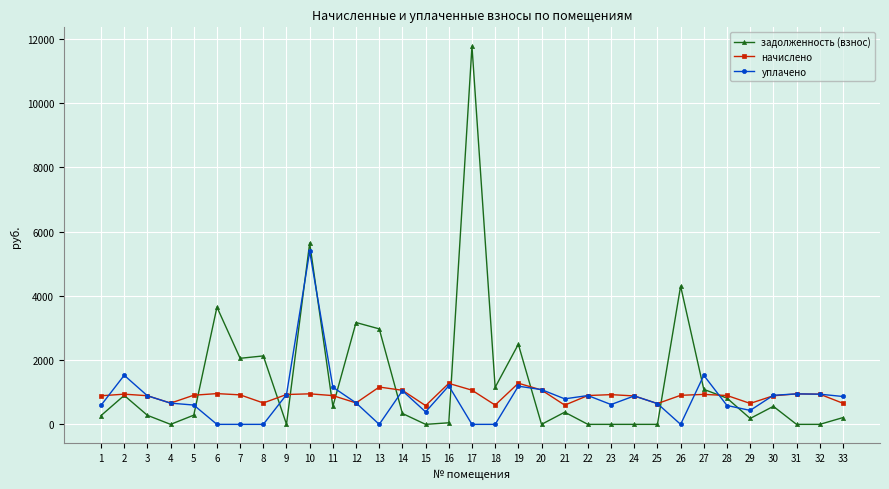

True or false: уплачено has more than 1 interior local peaks.

True